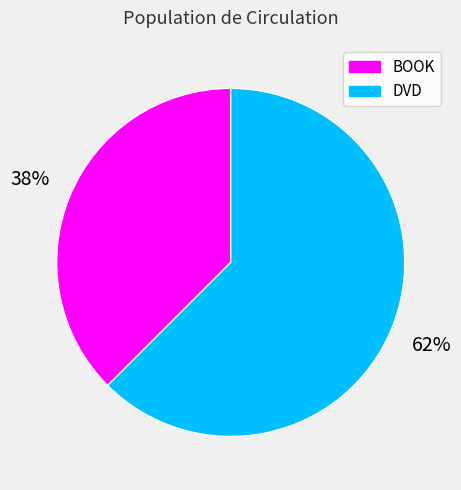

Is BOOK the majority of the pie?

No